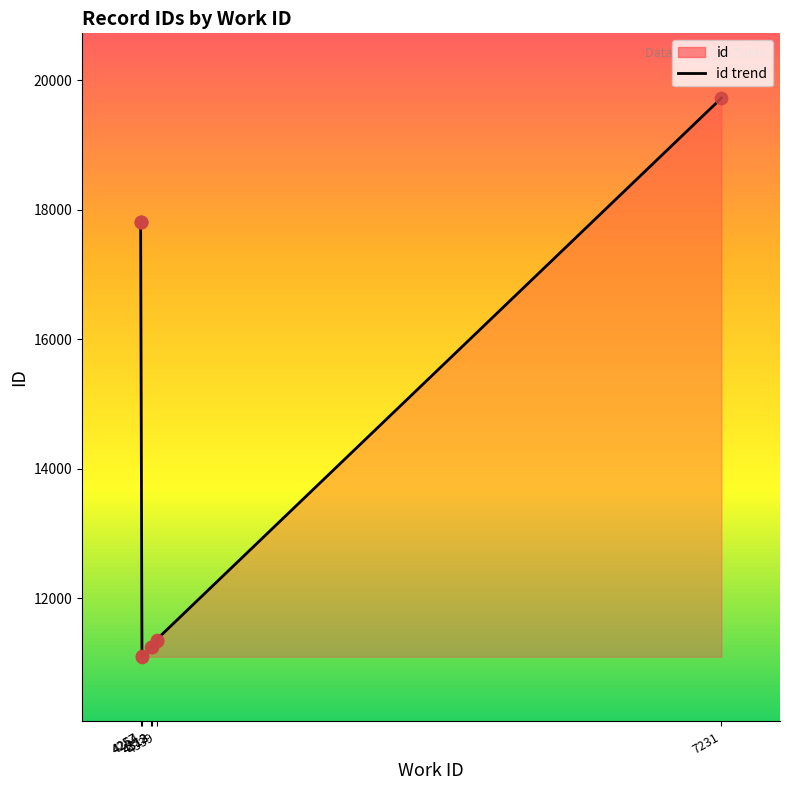

Which has a higher value, 4264 or 4313?

4313